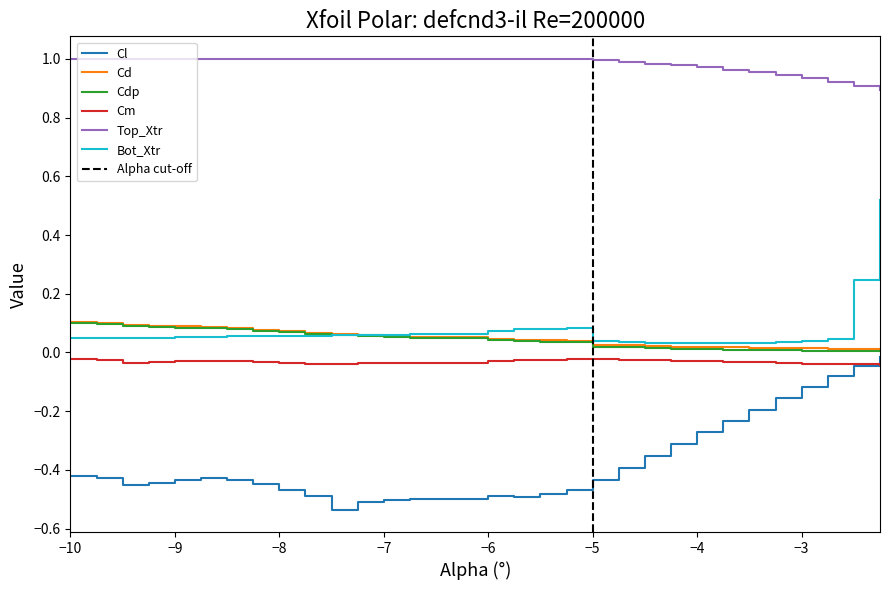

True or false: Cdp and Cd cross at least once.

False